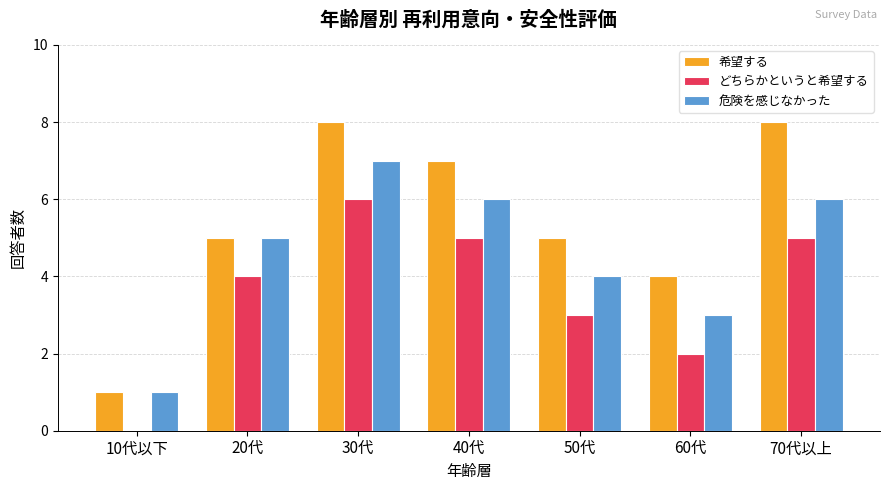

Reading left to right, list all the values displayed in this chart.

希望する: 1	5	8	7	5	4	8
どちらかというと希望する: 0	4	6	5	3	2	5
危険を感じなかった: 1	5	7	6	4	3	6